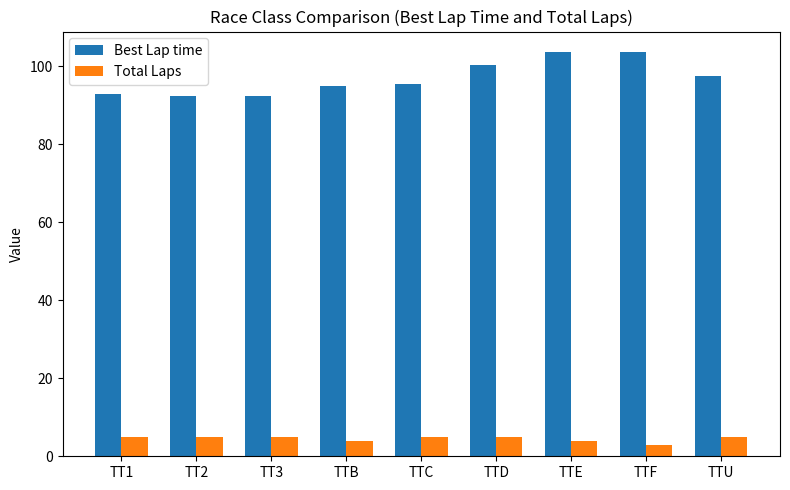

Between TT2 and TTE, which series saw the biggest shift?

Best Lap time